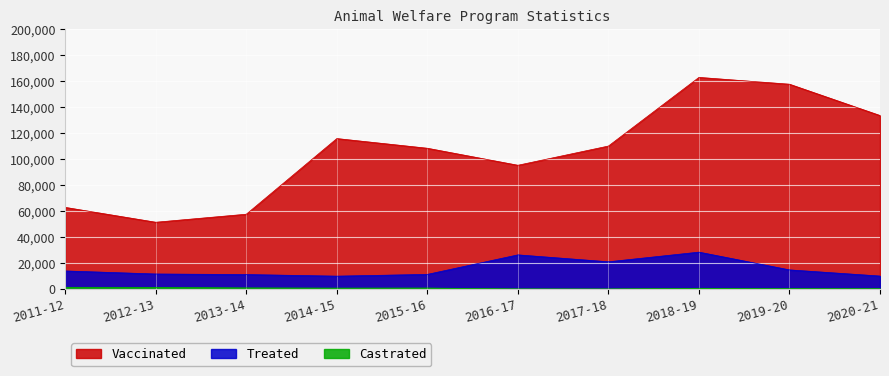

What is the sum of the Castrated values at 2018-19 and 2011-12?

1910